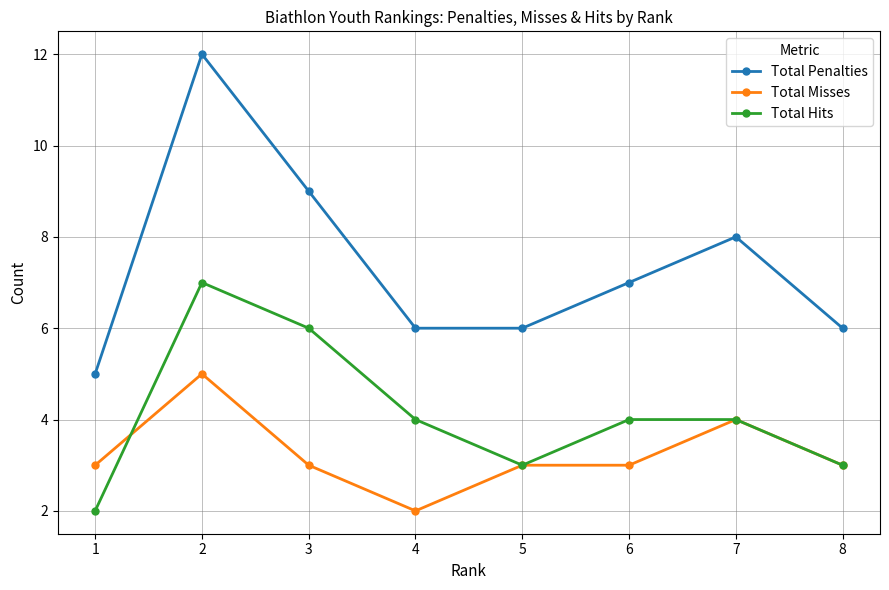

How many categories are shown in the chart?

8